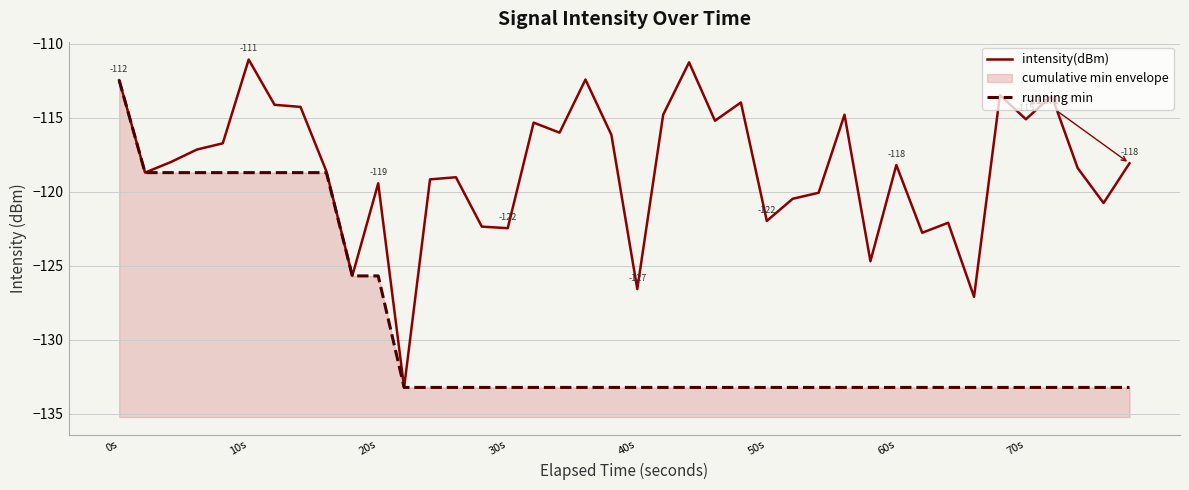

At how many categories does at least one series exceed -127?

38